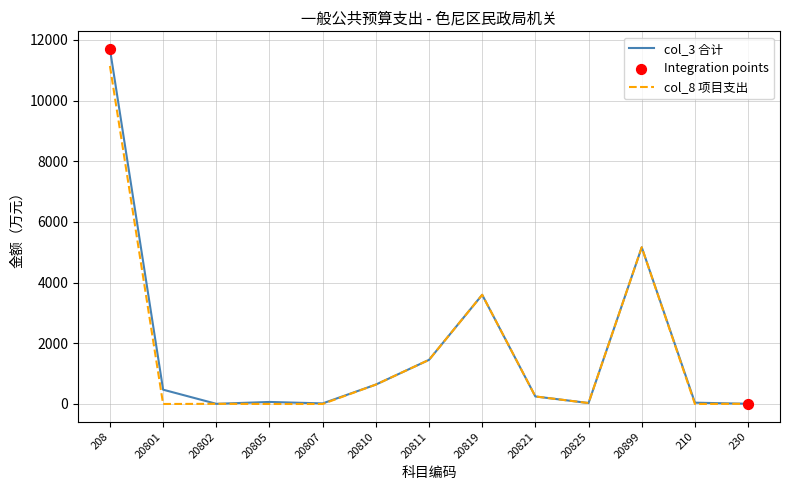

Which series has the largest range (max minus min)?

col_3 合计